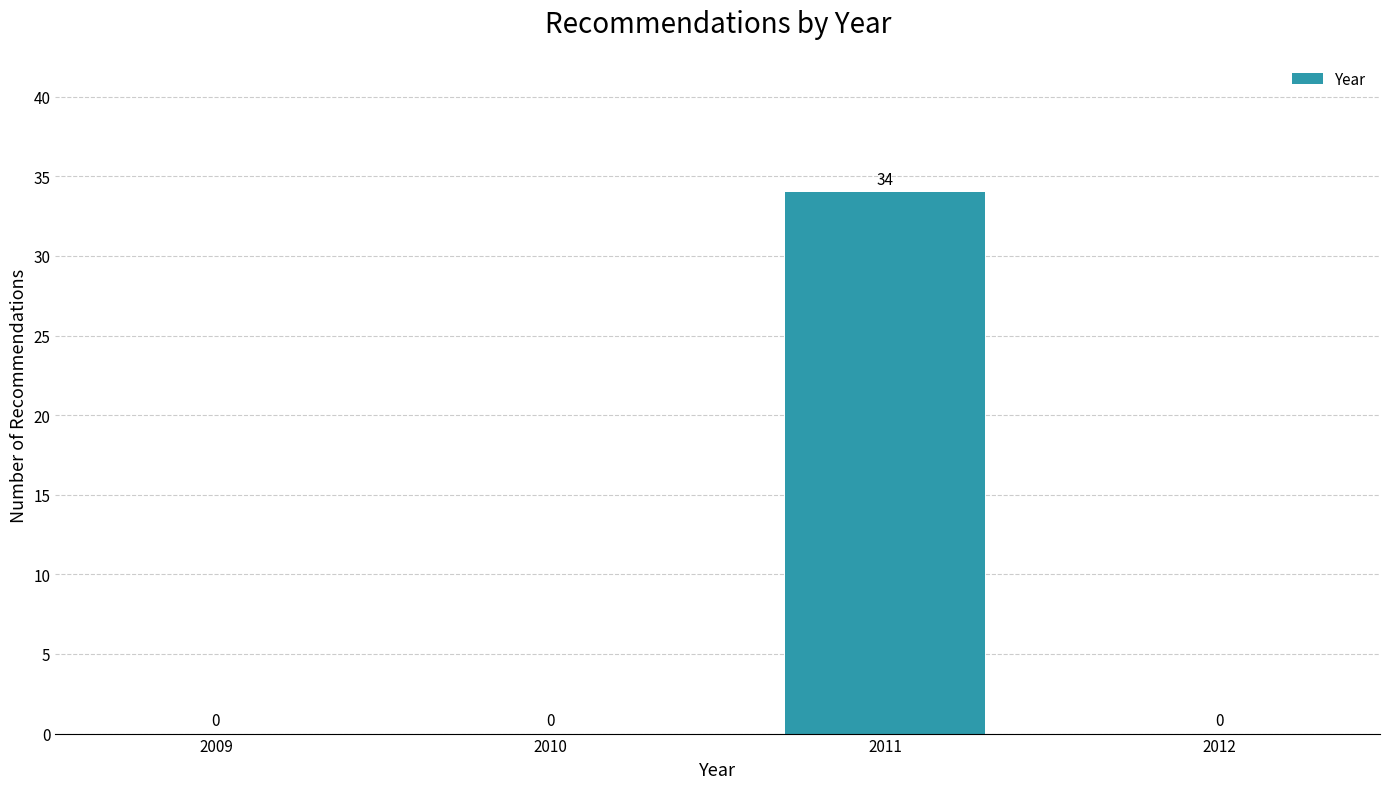

Reading left to right, list all the values displayed in this chart.

2009=0	2010=0	2011=34	2012=0